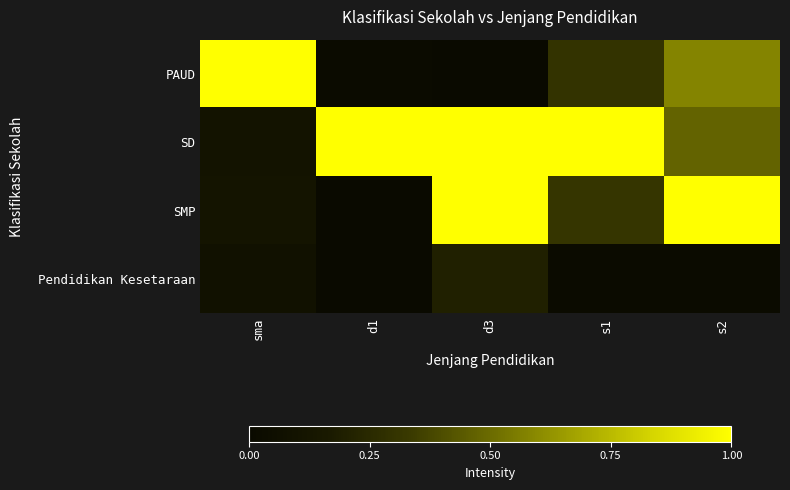

At how many categories does at least one series exceed 0?

5